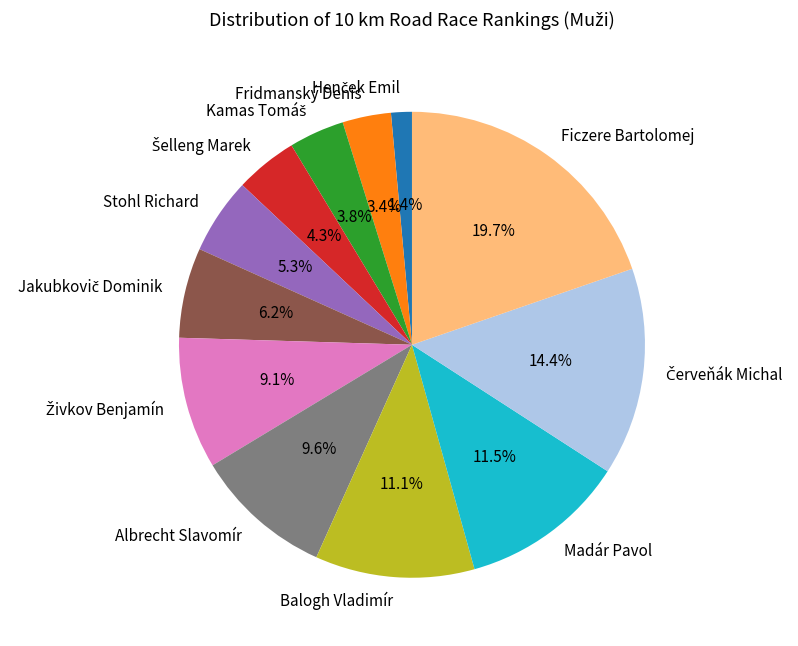

Combined, do Madár Pavol and Balogh Vladimír account for over 50%?

No